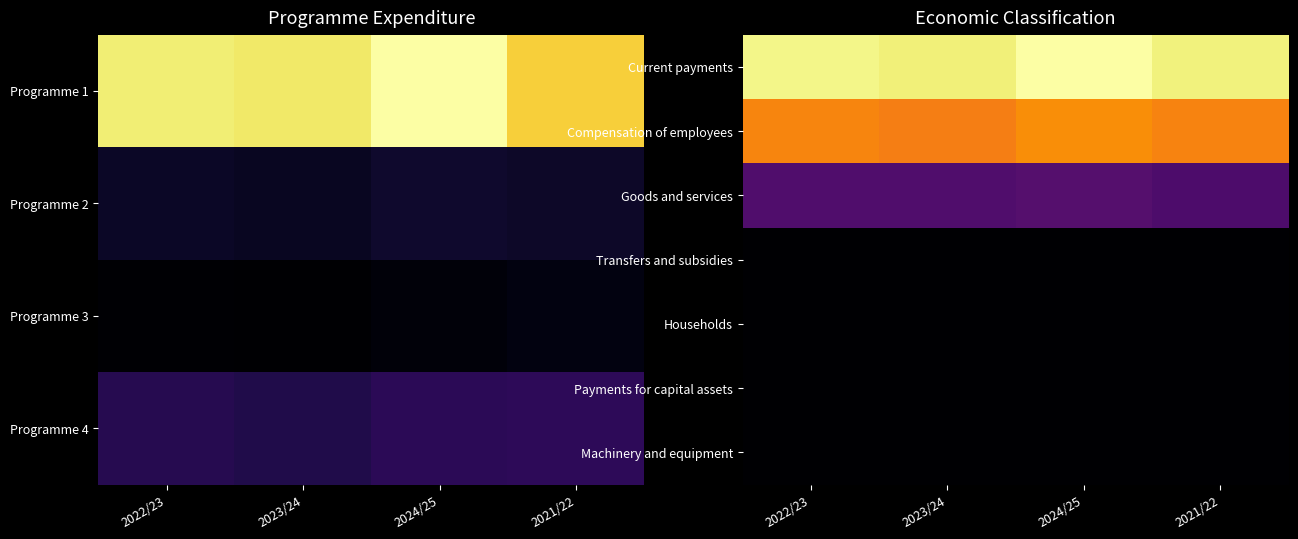

Which series changed the most between 2024/25 and 2021/22?

Current payments